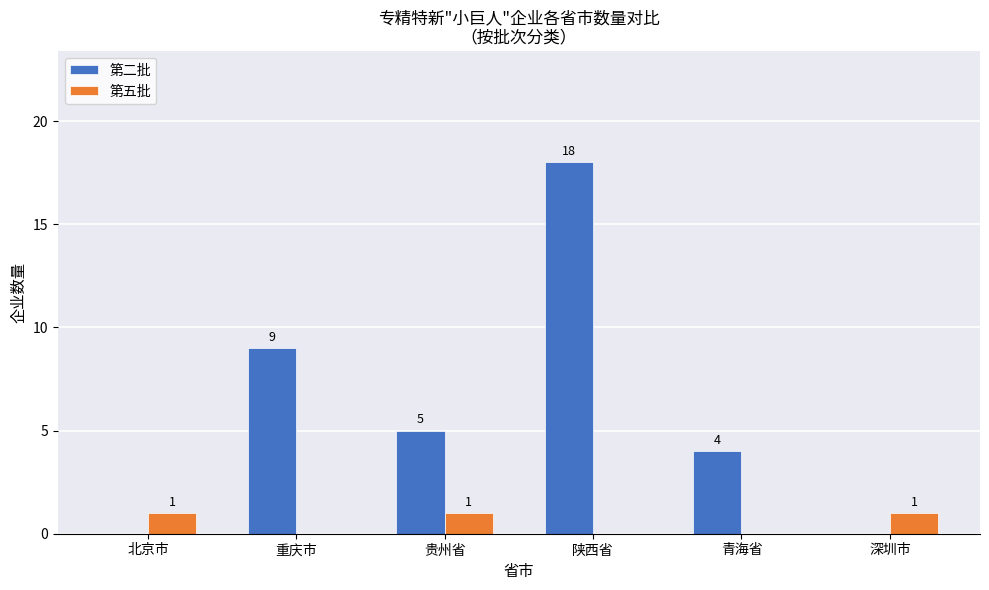

Which category has the highest value across all series?

陕西省